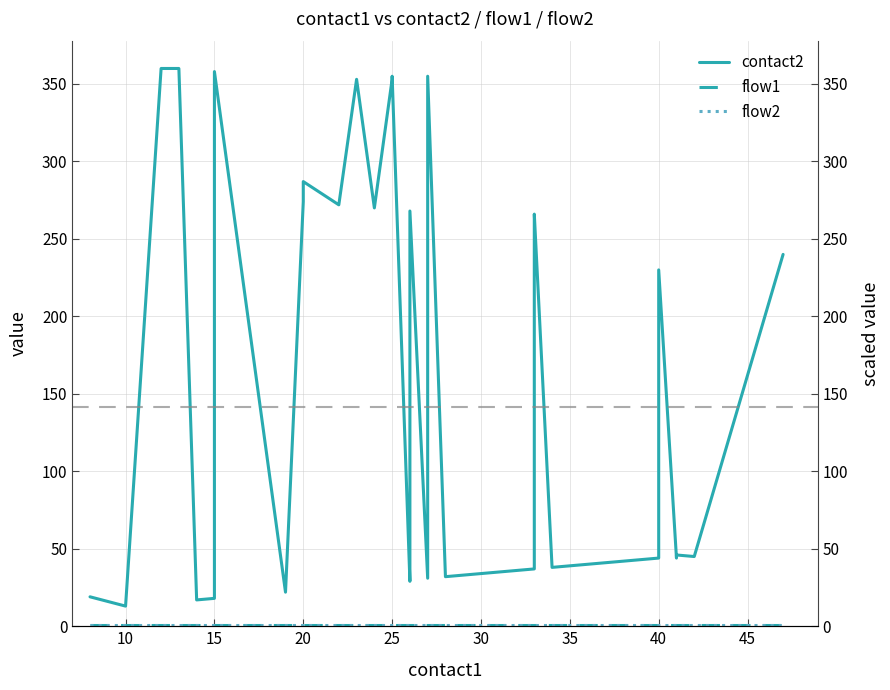

True or false: contact2 and flow1 intersect in this chart.

False